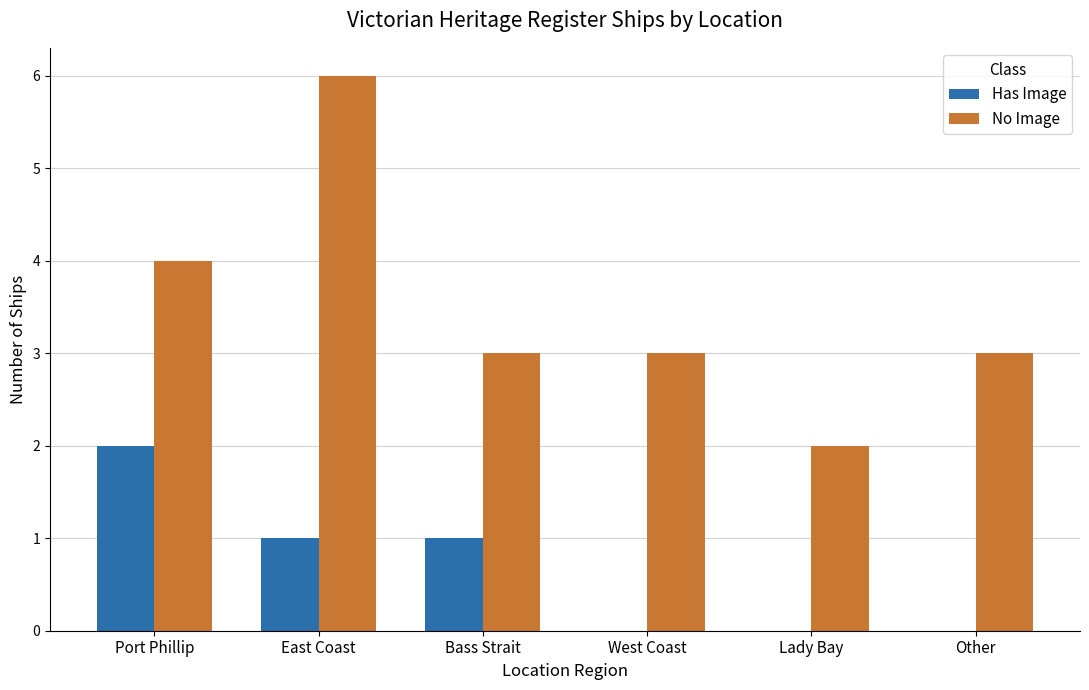

Is it true that No Image equals 3 at East Coast?

False